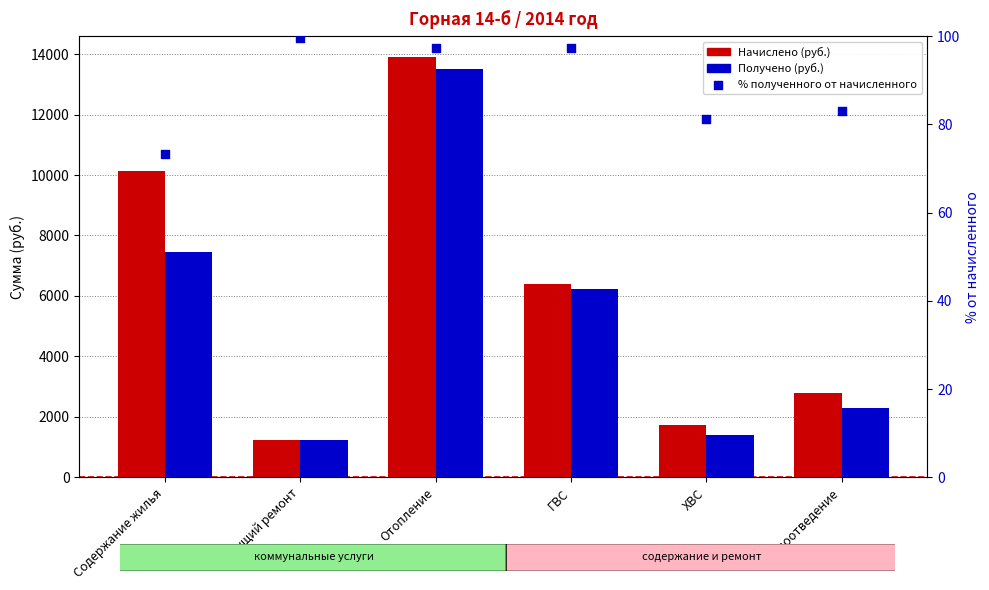

At which category is the sum across all series the highest?

Отопление